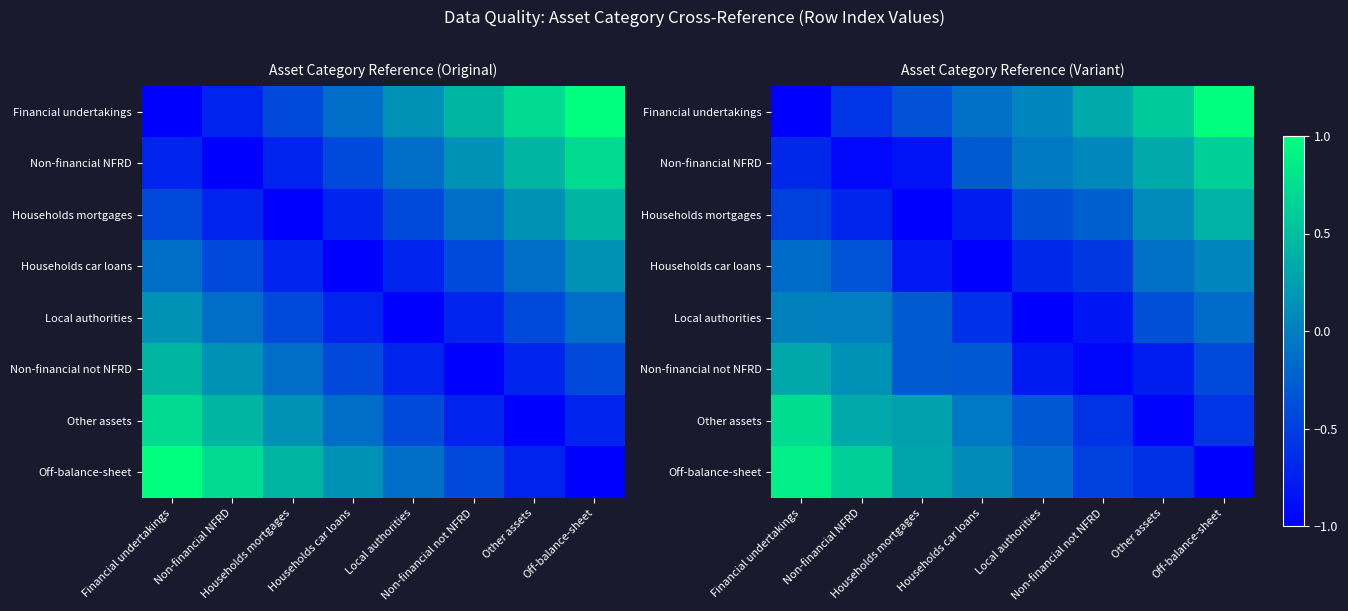

What is the maximum value shown in the chart?

1.0